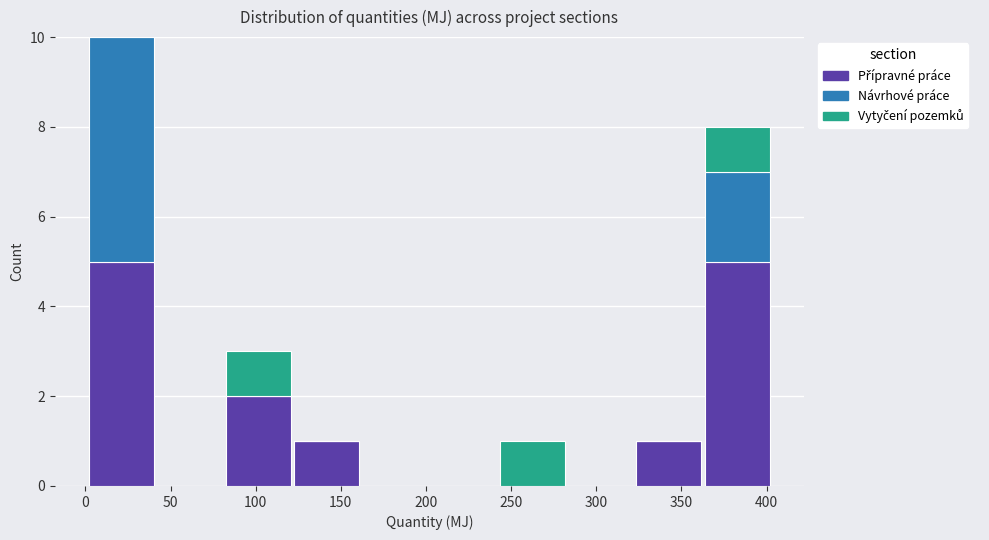

What is the total height of the stacked bar covering 120 to 160 on the x-axis? Neither the bar edges nor the heights are printed on the chart, so give them approximately, as read against the axes.

1